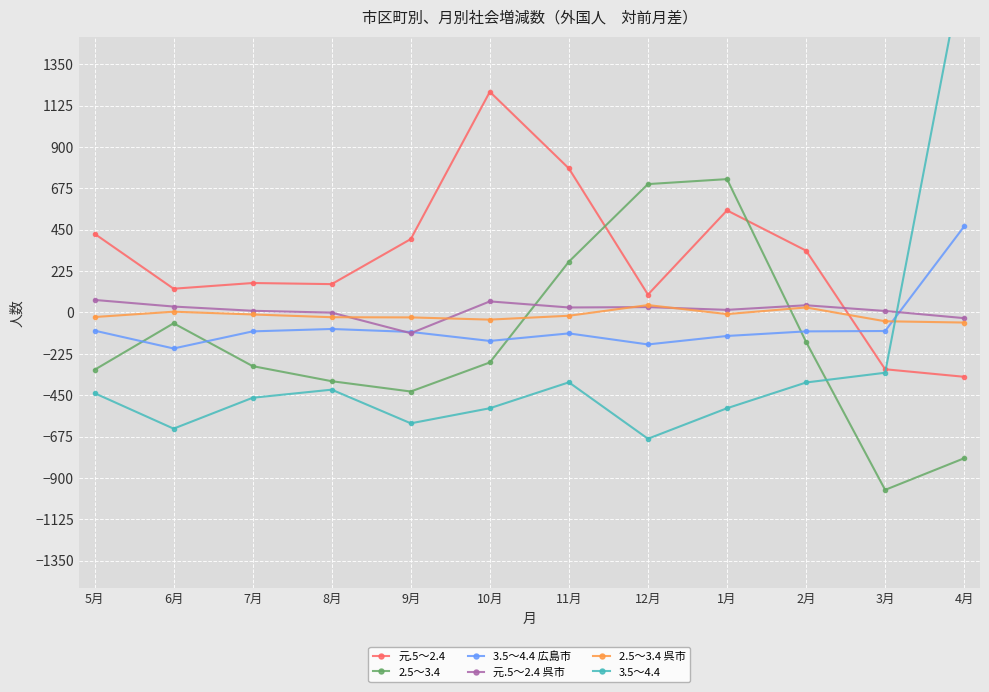

Where does the 元.5～2.4 series first go above 336?

5月